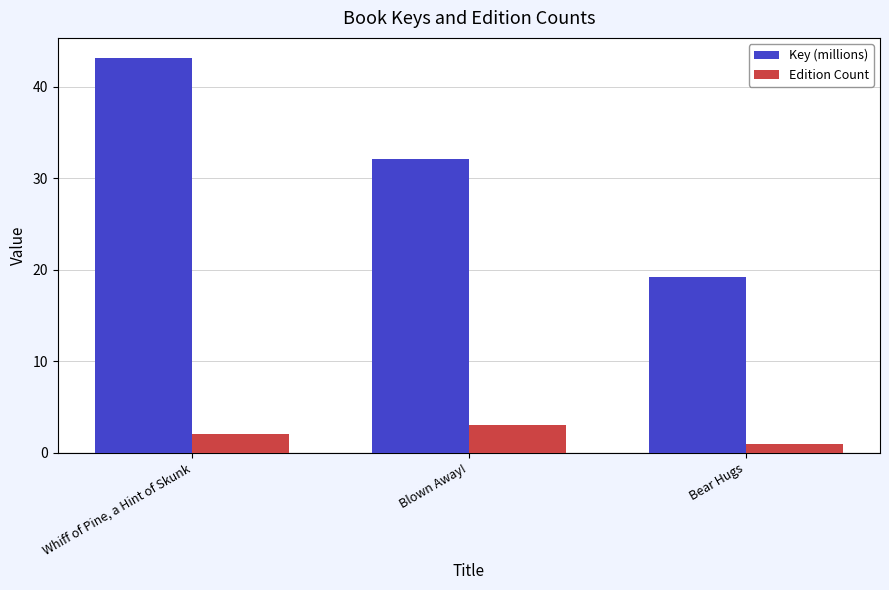

Reading left to right, what are all the values shown in this chart?

Key (millions): Whiff of Pine, a Hint of Skunk=43.2	Blown Away!=32.2	Bear Hugs=19.2
Edition Count: Whiff of Pine, a Hint of Skunk=2.0	Blown Away!=3.0	Bear Hugs=1.0